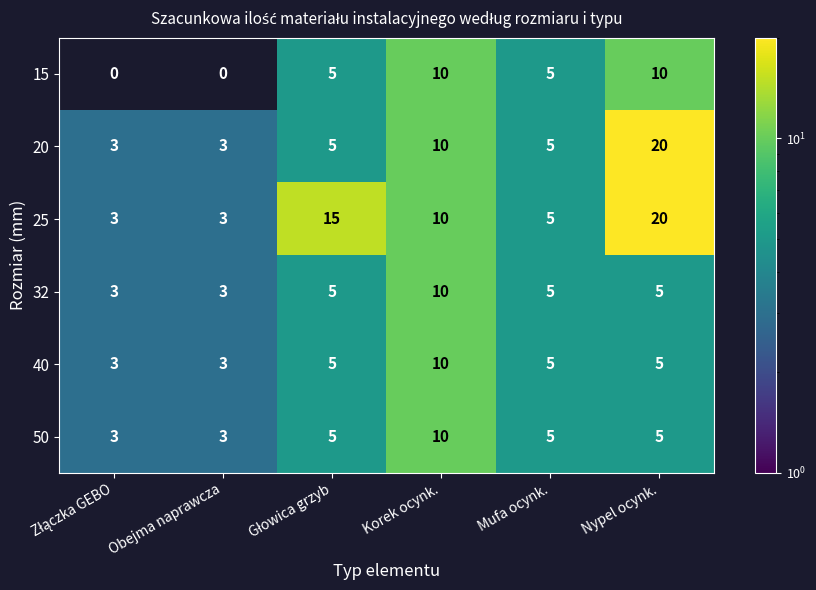

What value does the 15 series have at Korek ocynk., to the nearest 5?

10